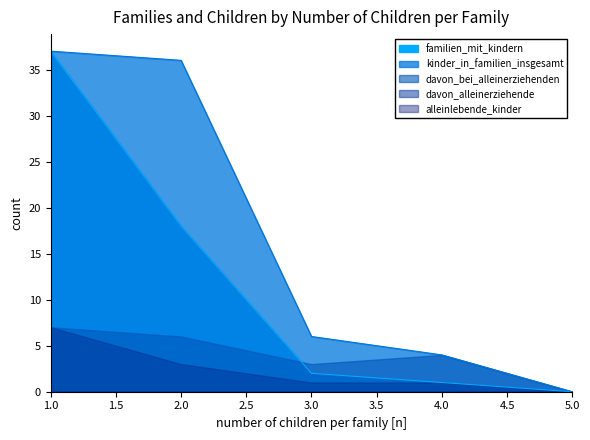

True or false: davon_alleinerziehende and alleinlebende_kinder intersect in this chart.

False